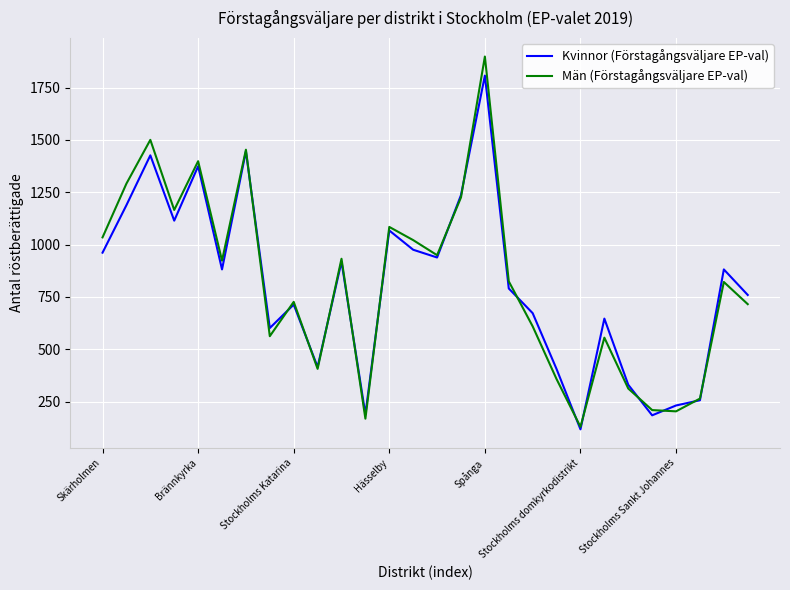

List the series in order of their peak value, lowest first.

Kvinnor (Förstagångsväljare EP-val), Män (Förstagångsväljare EP-val)